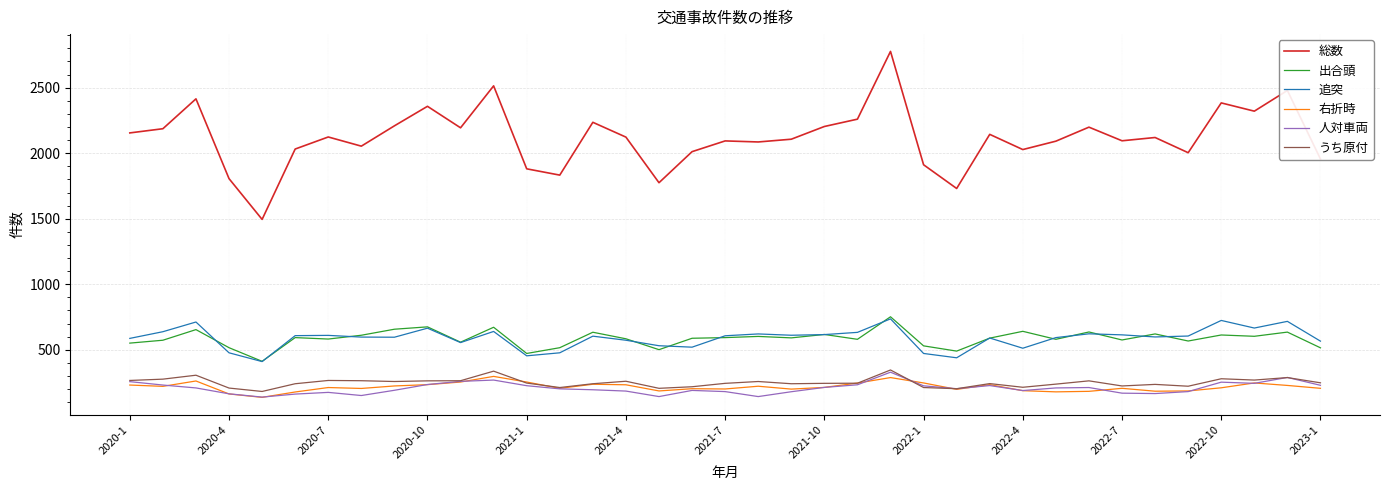

What is the minimum value shown in the chart?

137